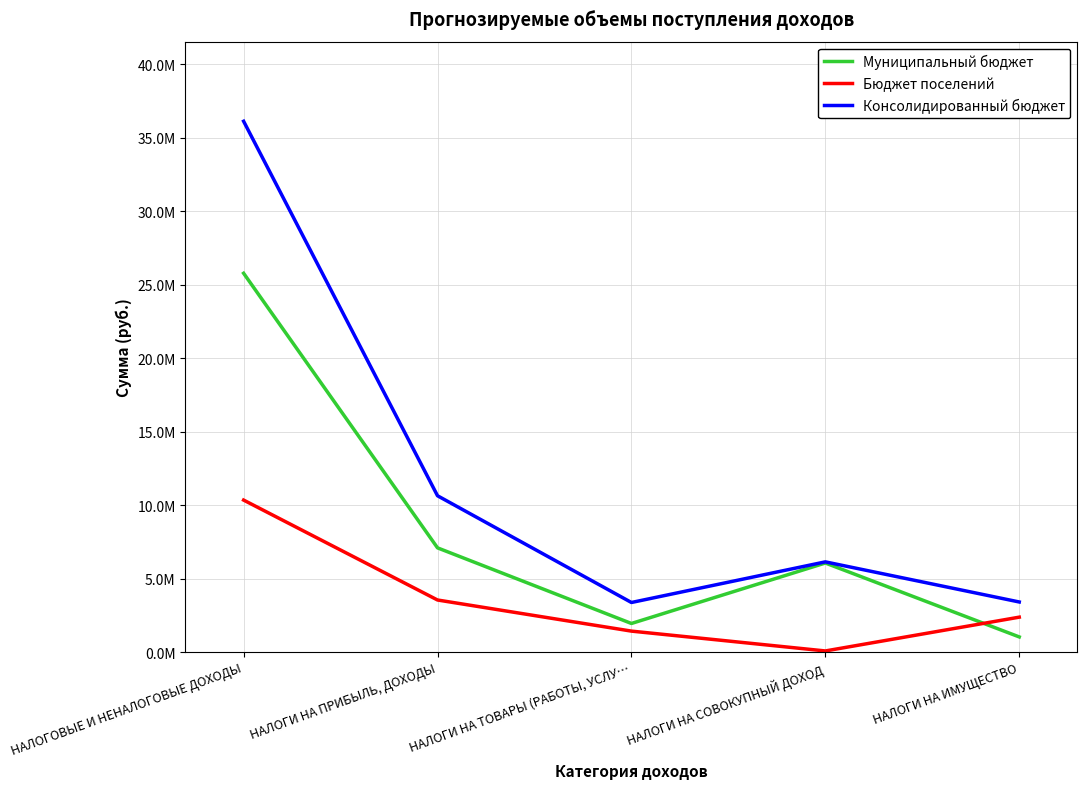

Does the chart display data point markers on the line(s)?

No